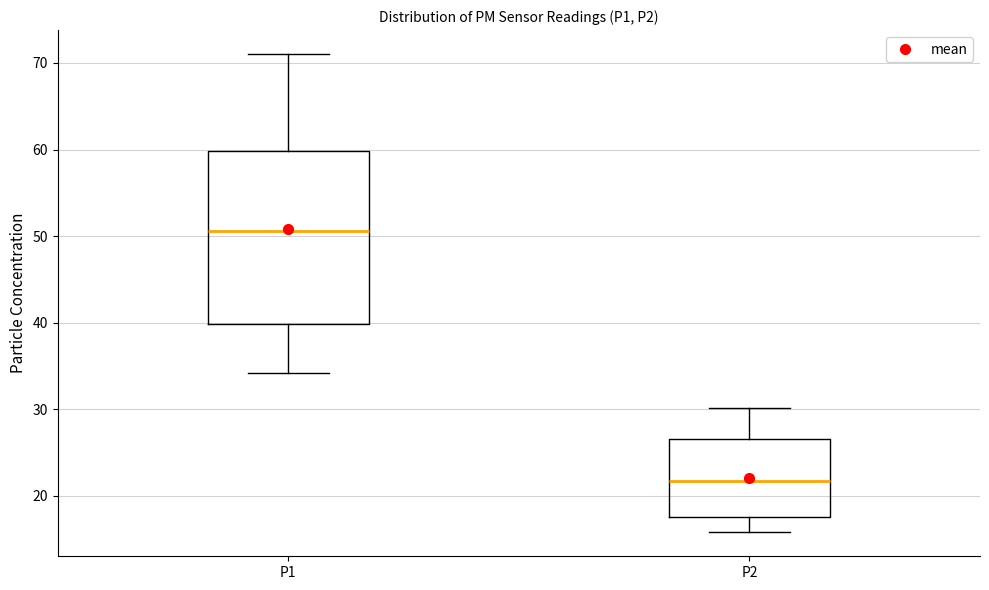

Which box's median line is the lowest?

P2